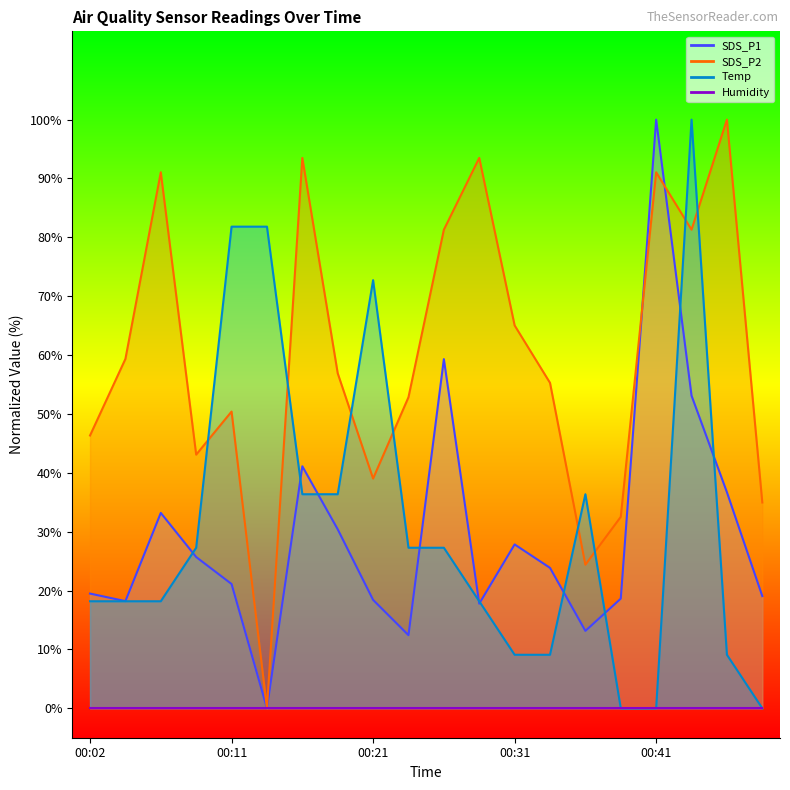

True or false: SDS_P2 has a value of 85.7 at 00:31.

False